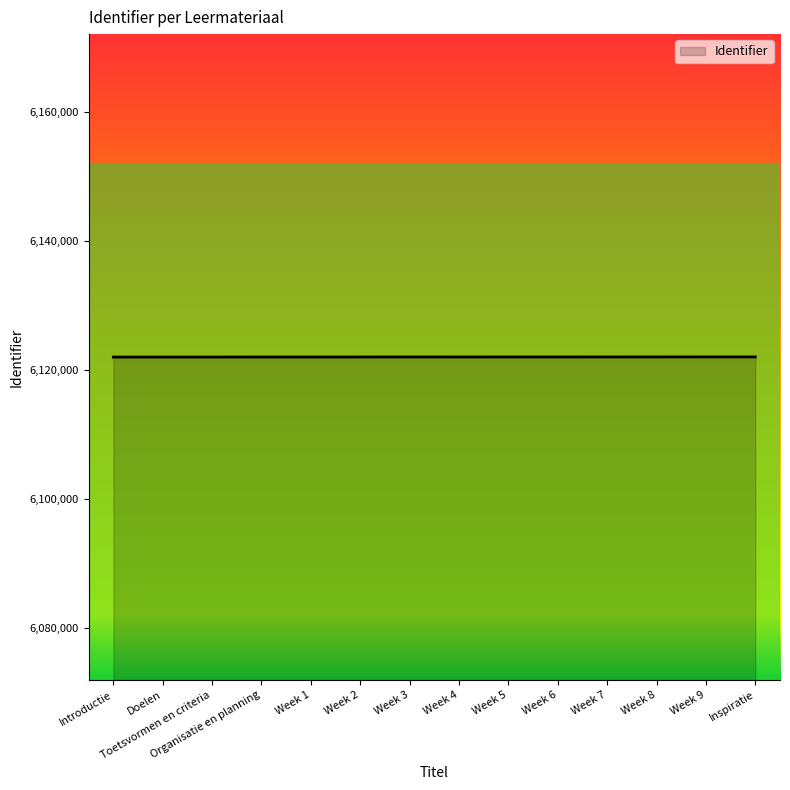

The chart shows a value of 6122043 at Week 2. True or false?

True